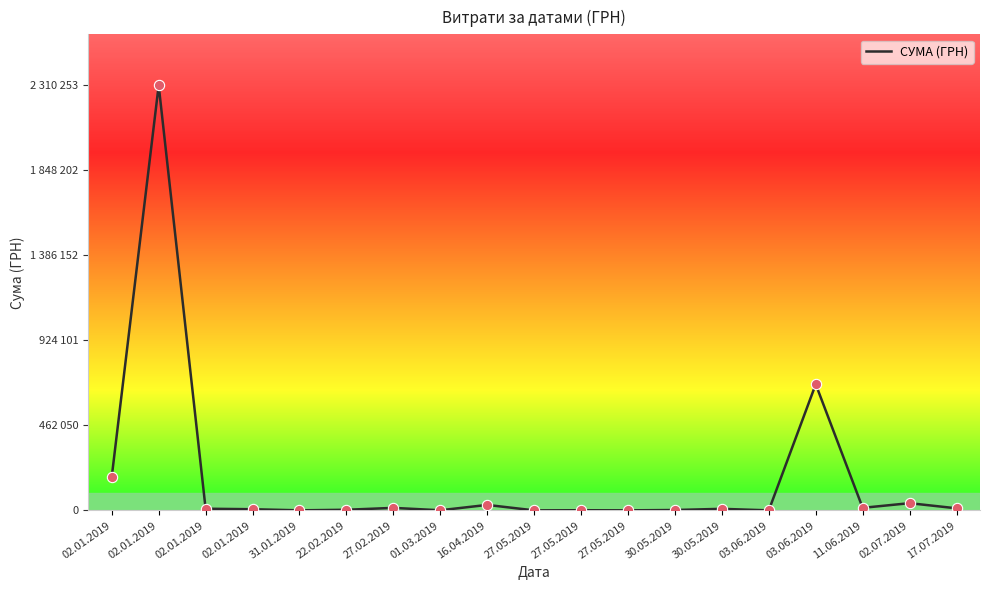

What is the ratio of the value at 02.01.2019 to the value at 27.02.2019?

0.7